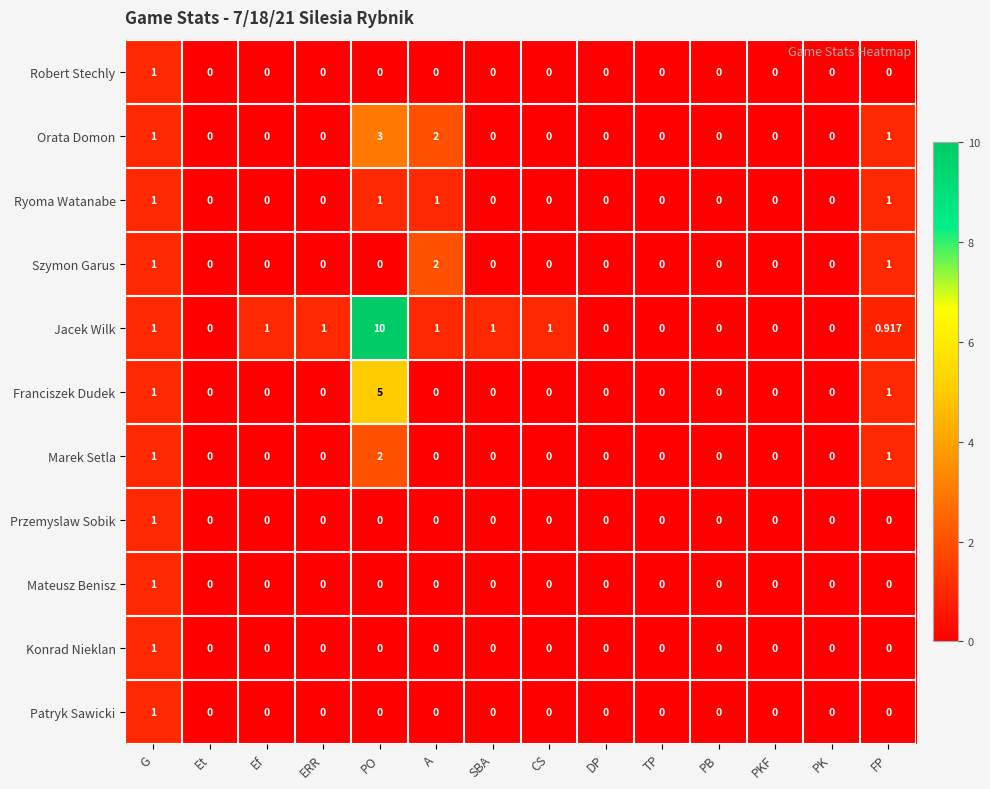

Between SBA and PKF, which series saw the biggest shift?

Jacek Wilk